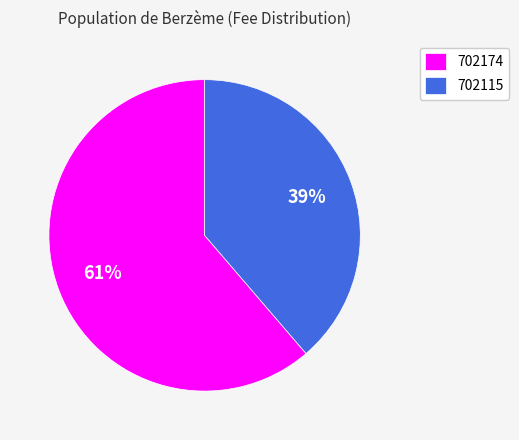

Which slice represents more than half of the pie?

702174